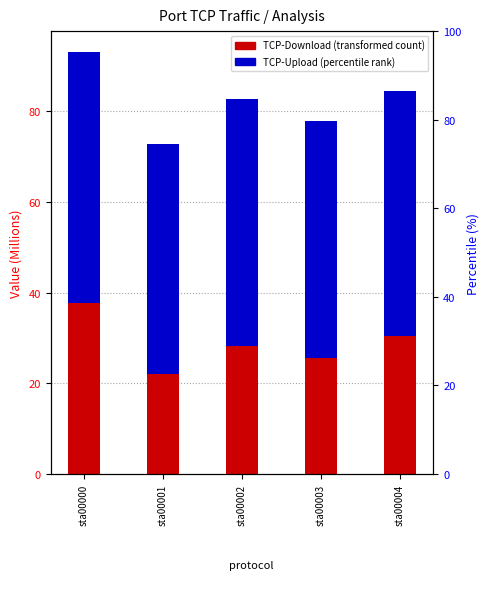

Is it true that TCP-Download equals 25.6 at sta00003?

True